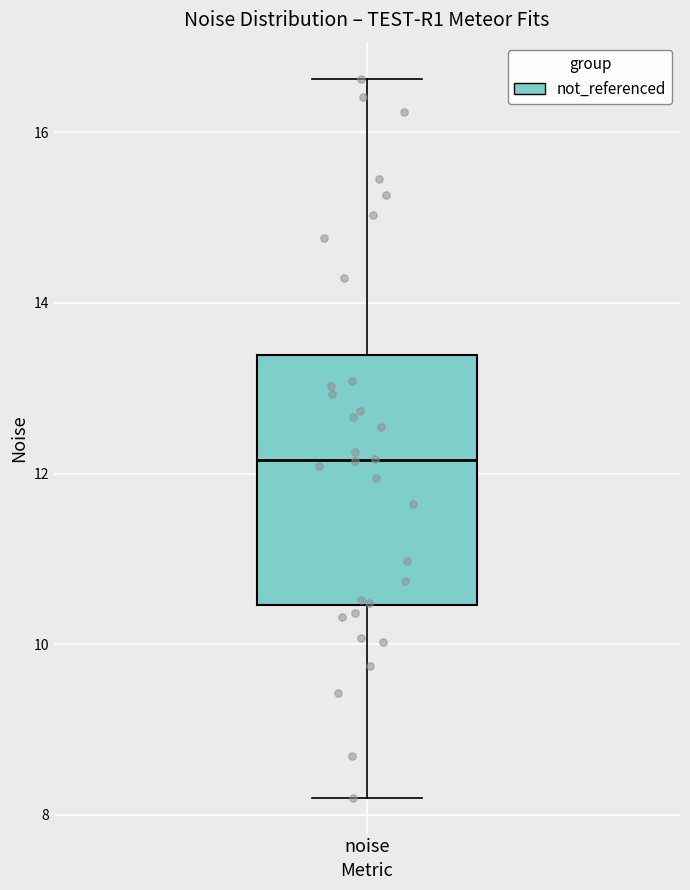

Transcribe this box plot: give where the median line is, the range the box spans, and where the two whiskers end, as read against the y-axis. The values are not printed on the chart, so give them approximately, as read against the axis.

median 12.2, box 10.4 to 13.4, whiskers 8.2 to 16.6